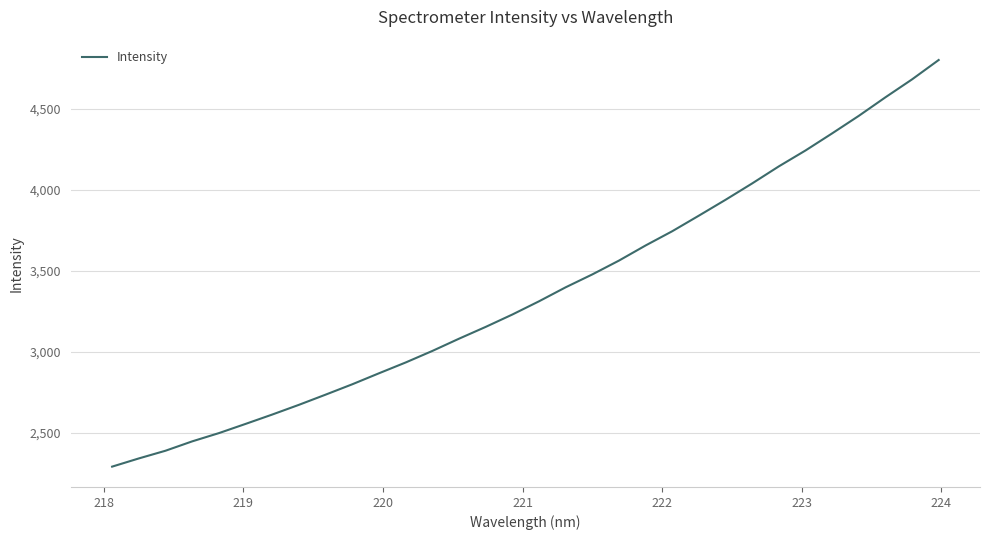

What is the maximum value shown in the chart?

4803.2